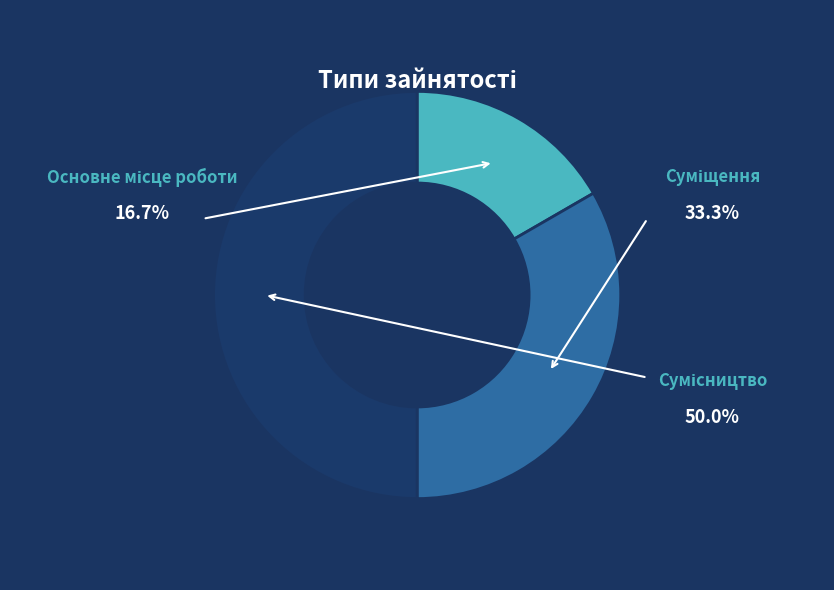

How many slices are in this pie chart?

3